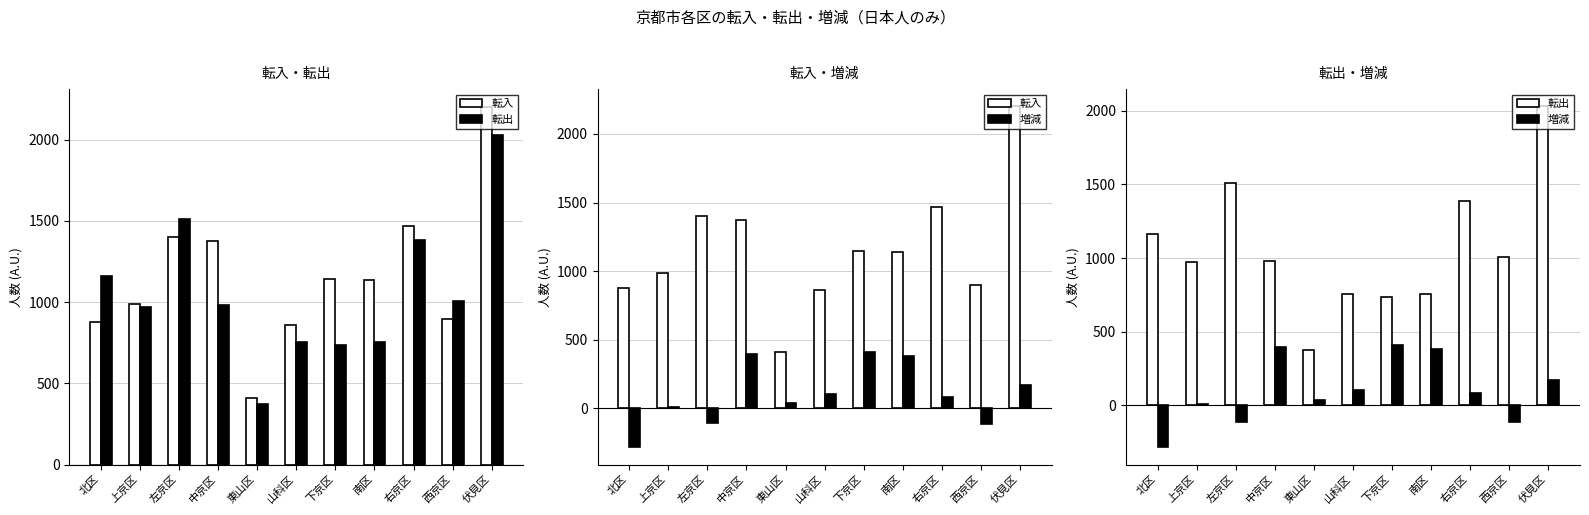

True or false: 転出 has a value of 369 at 山科区.

False